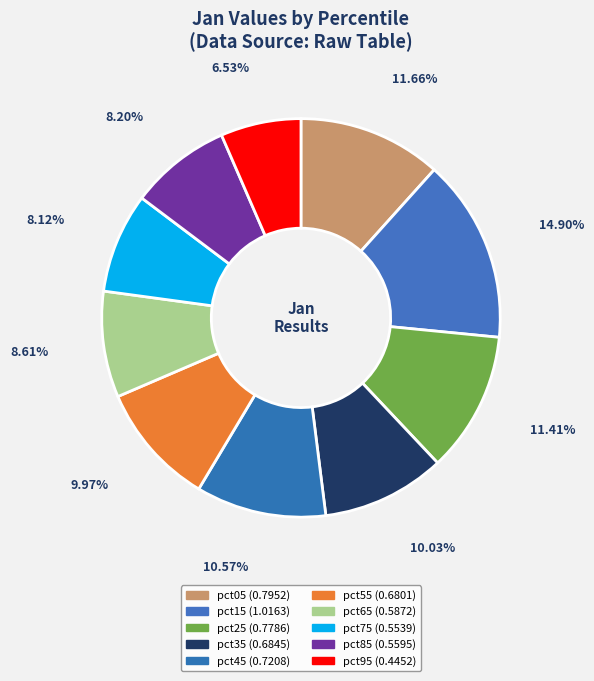

To the nearest percent, what is the difference between the largest and smallest slice percentages?

8%